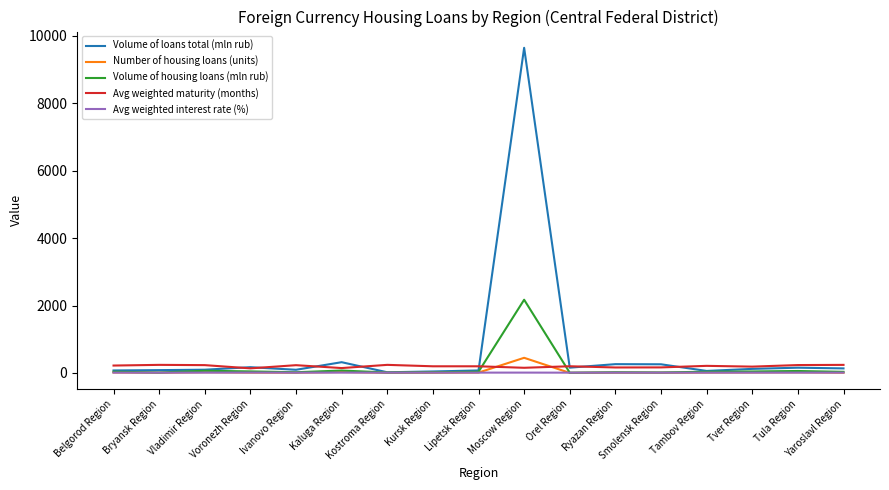

Where is Volume of housing loans (mln rub) nearest to the value 1090?

Kaluga Region